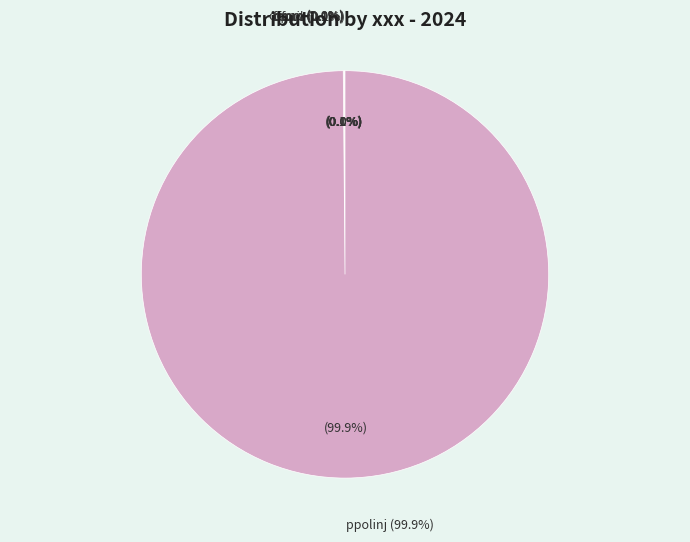

What is the largest slice in the pie chart?

ppolinj